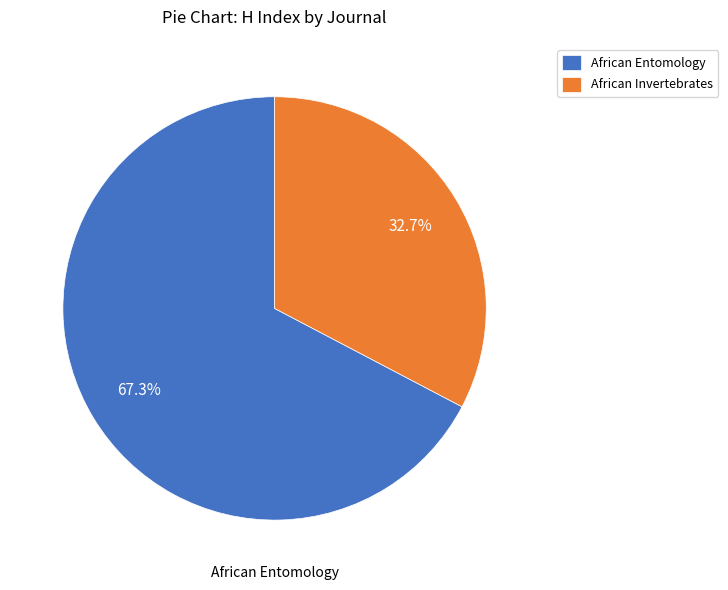

How many slices are in this pie chart?

2